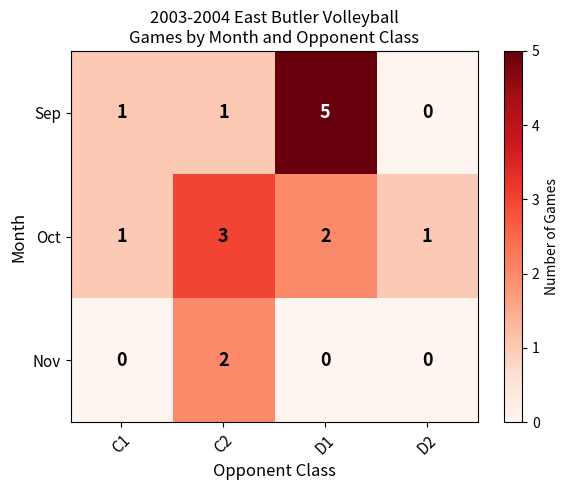

Is the value of Nov at D1 greater than the value of Oct at C2?

No